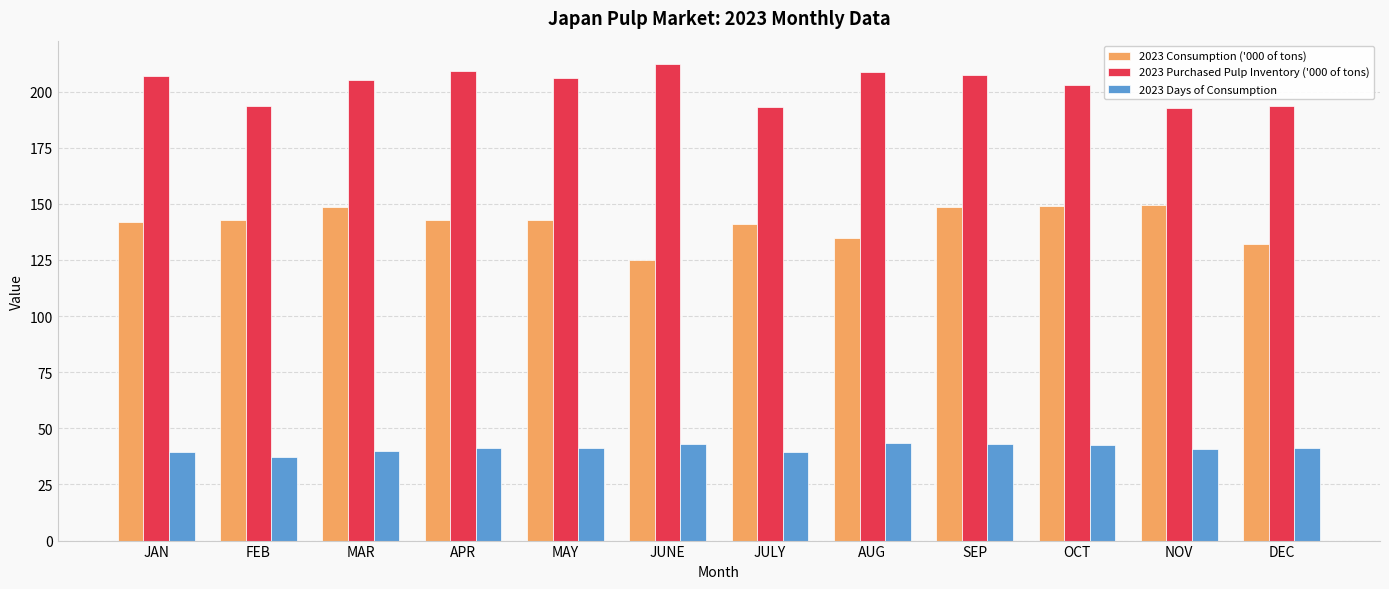

At how many categories does at least one series exceed 61?

12